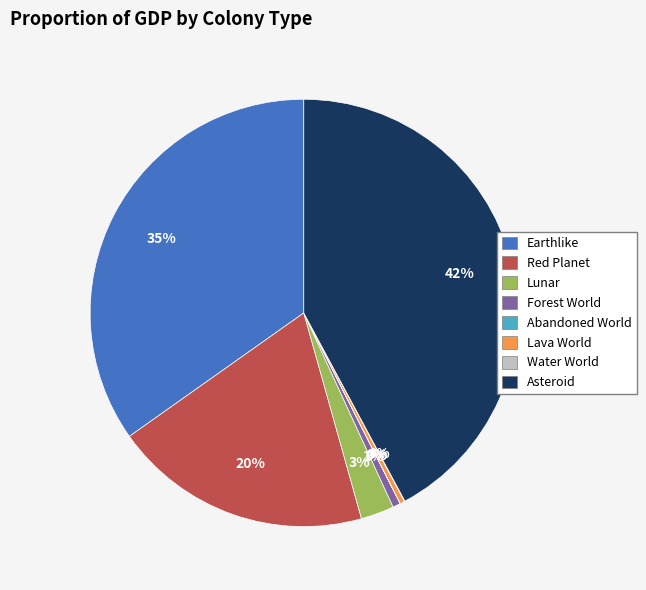

Is there a majority slice in this chart?

No